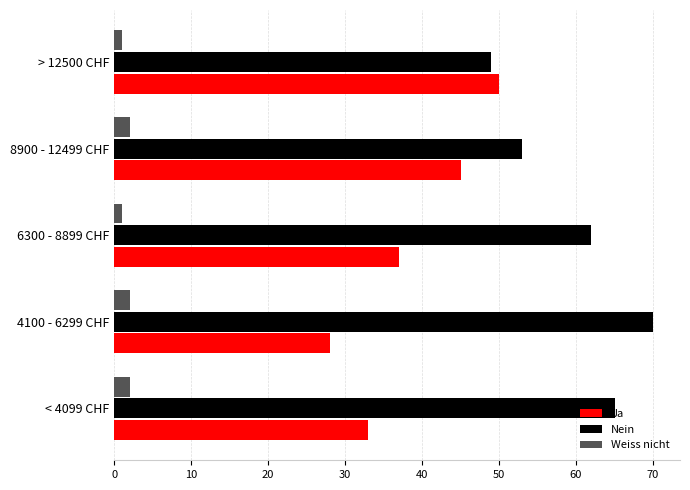

Rank the categories by Nein value from highest to lowest.

4100 - 6299 CHF, < 4099 CHF, 6300 - 8899 CHF, 8900 - 12499 CHF, > 12500 CHF